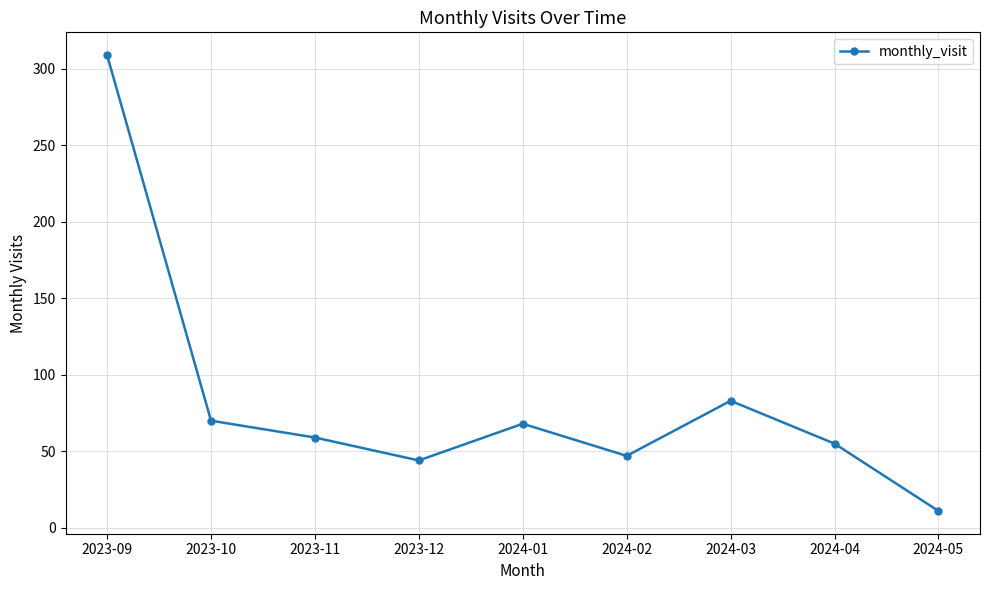

What is the difference between the values at 2023-09 and 2023-11?

250